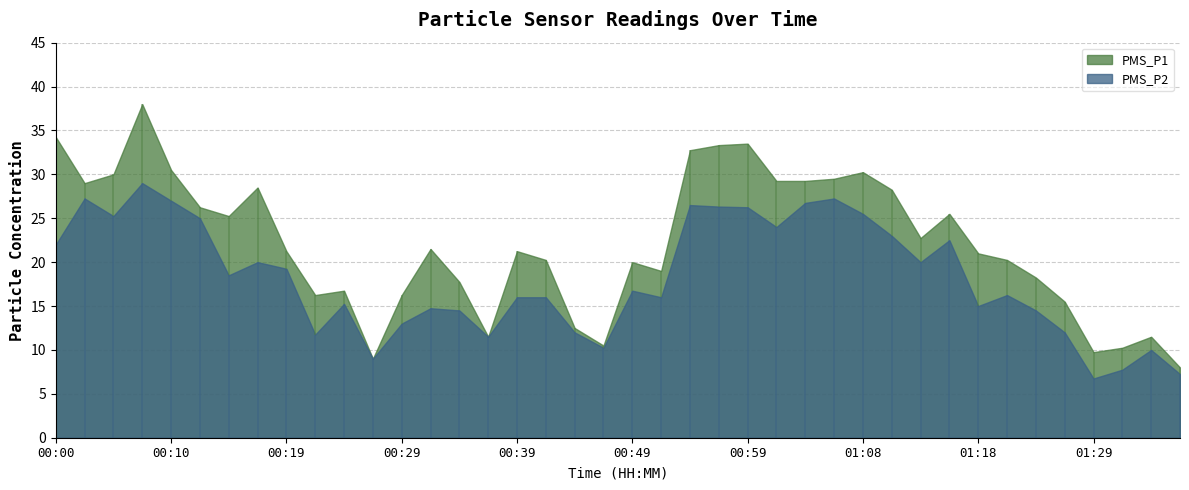

What is the label of the 19th point from the left?

00:44